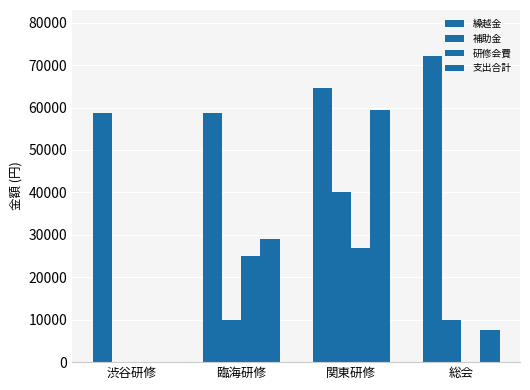

At which label does 繰越金 first exceed 64711?

総会